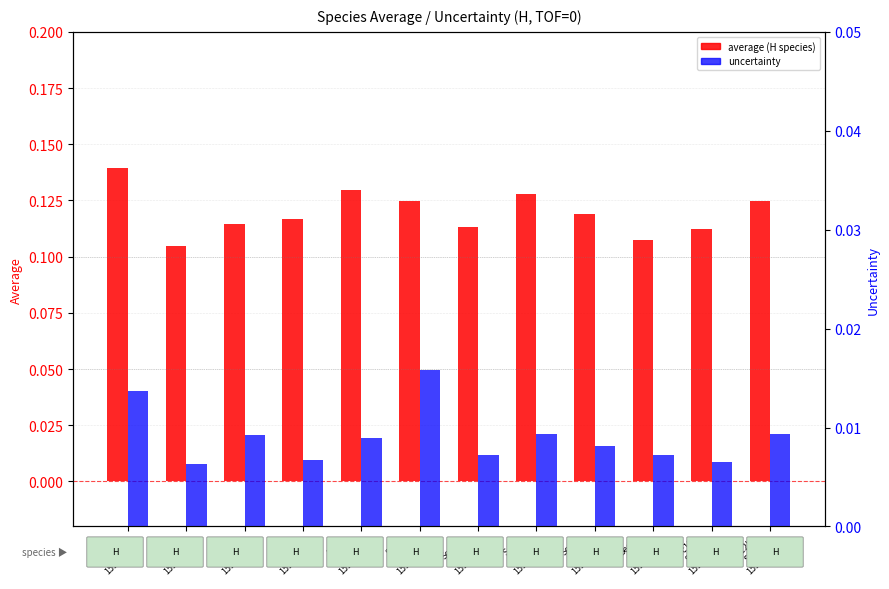

Count the average (H species) values in the range 0 to 1.

12